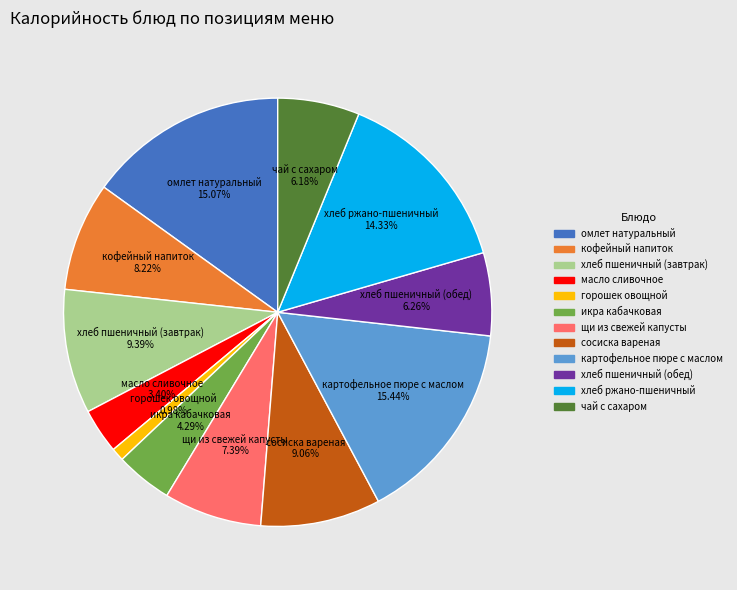

The кофейный напиток slice represents 1% of the pie. True or false?

False